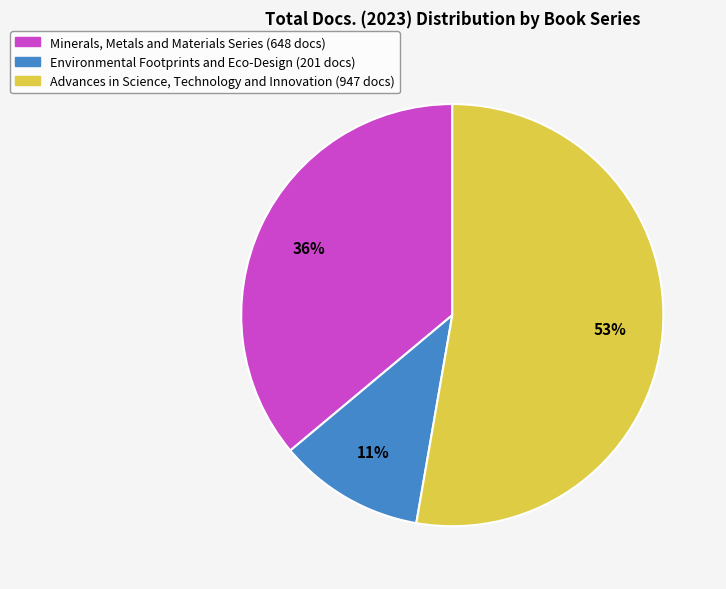

To the nearest percent, what is the average slice percentage?

33%